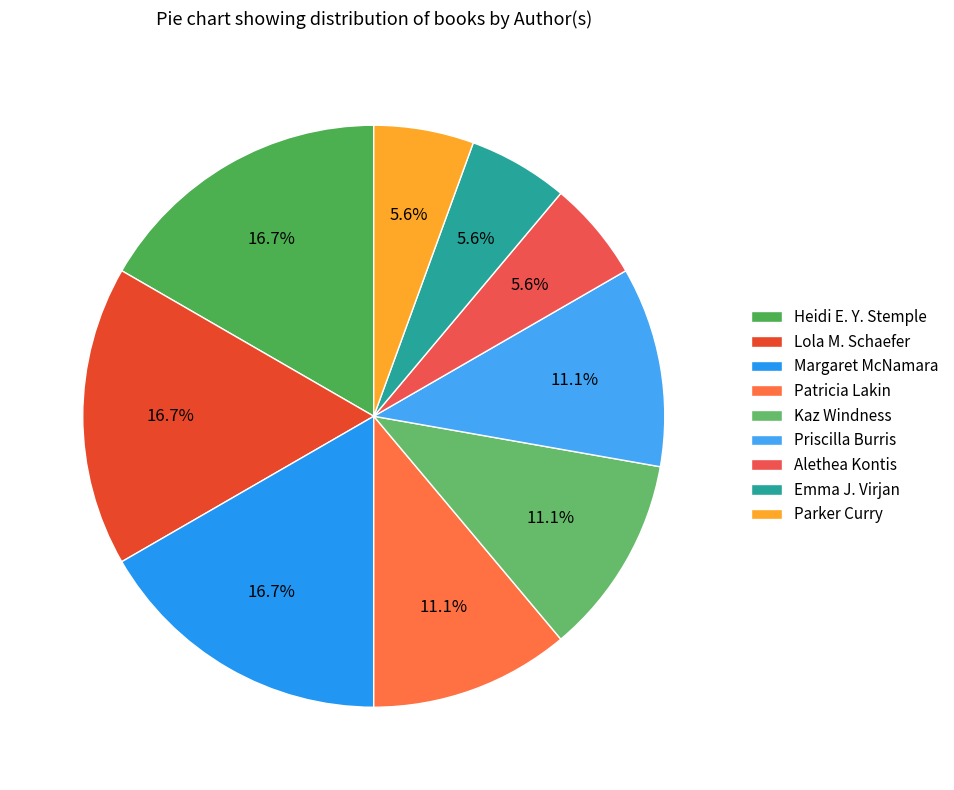

To the nearest percent, what is the combined percentage of Lola M. Schaefer and Parker Curry?

22%